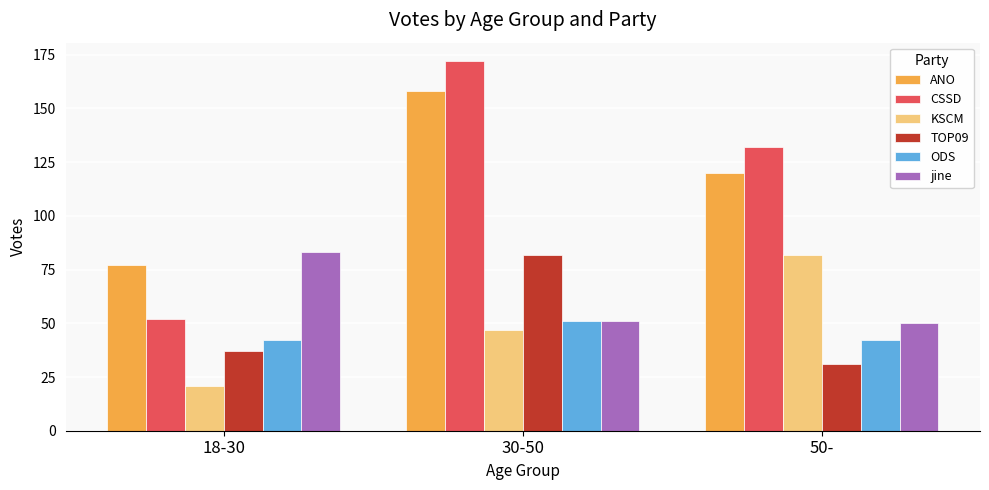

At which label does ANO first exceed 120?

30-50